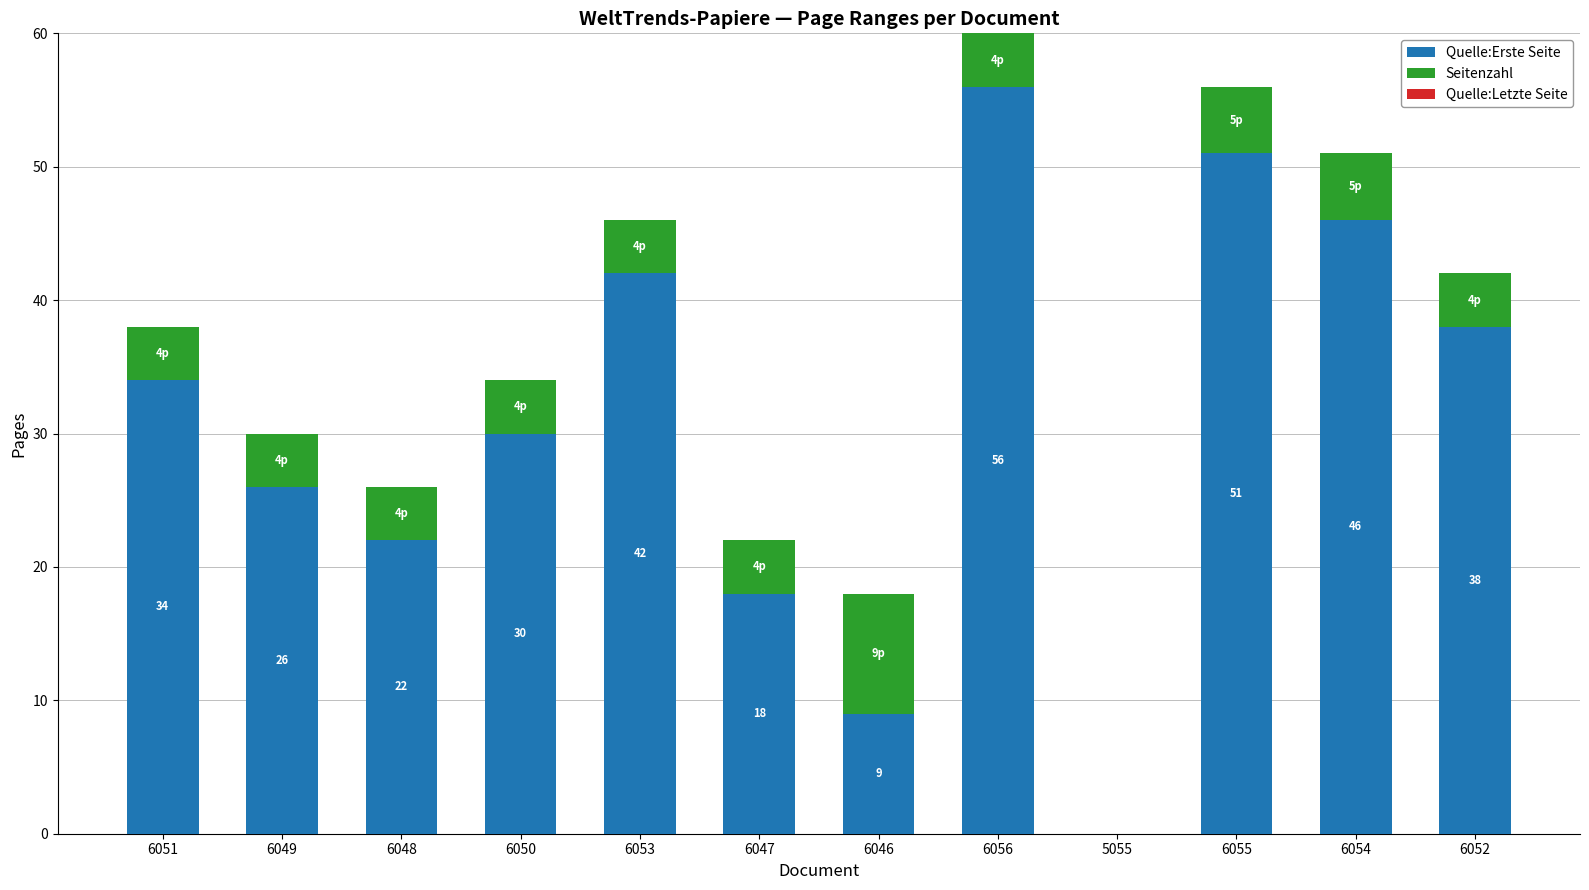

What is the sum of the Quelle:Erste Seite values at 6049 and 6052?

64